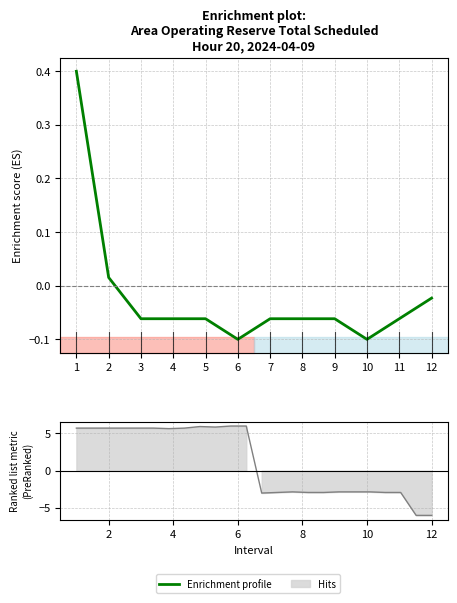

List the labels in order of value, largest first.

1, 2, 12, 3, 4, 5, 7, 8, 9, 11, 6, 10